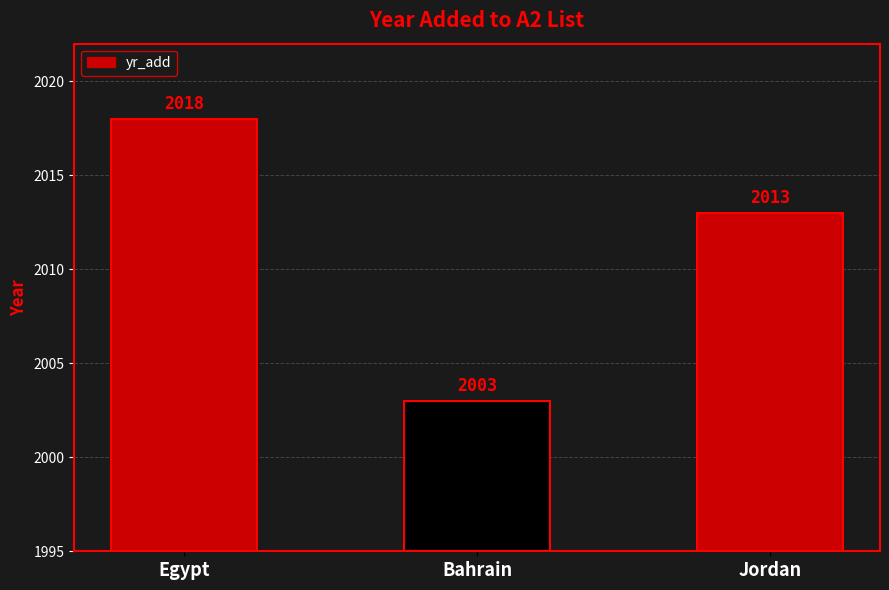

Count the number of categories in the chart.

3